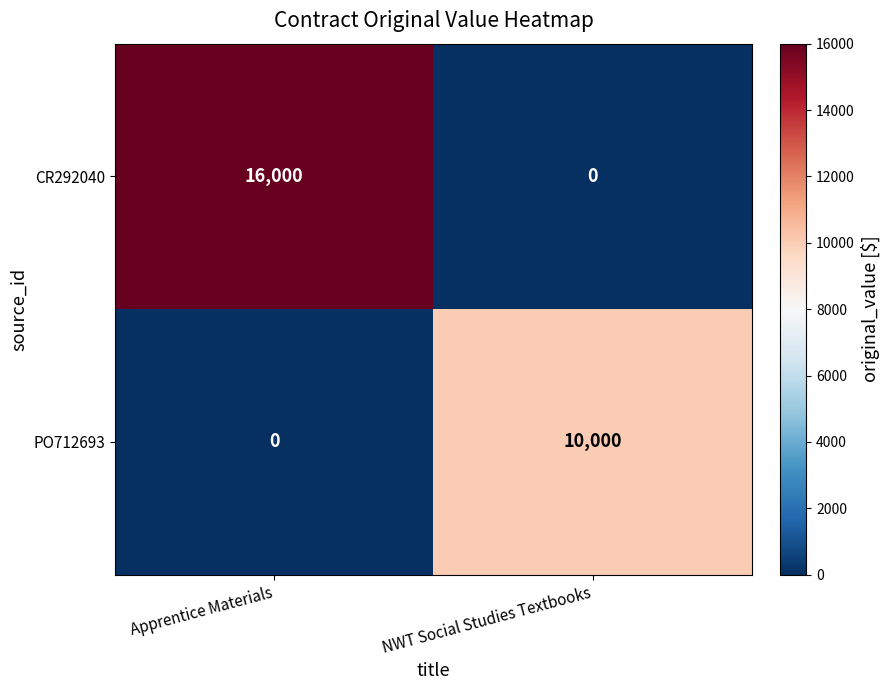

Where is PO712693 nearest to the value 5000?

Apprentice Materials